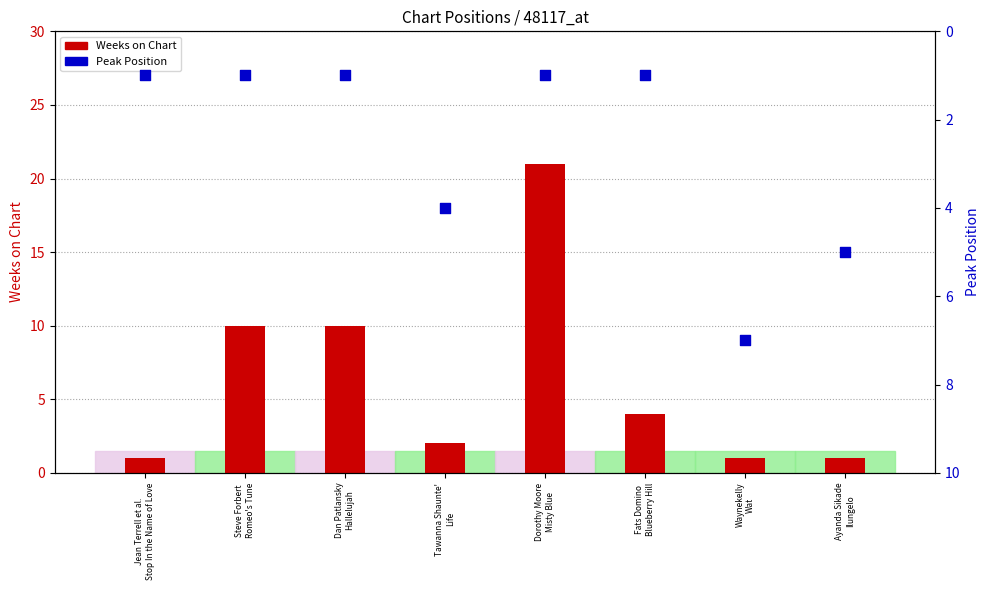

Is the value of Peak Position at Waynekelly
Wat greater than the value of Weeks on Chart at Fats Domino
Blueberry Hill?

Yes